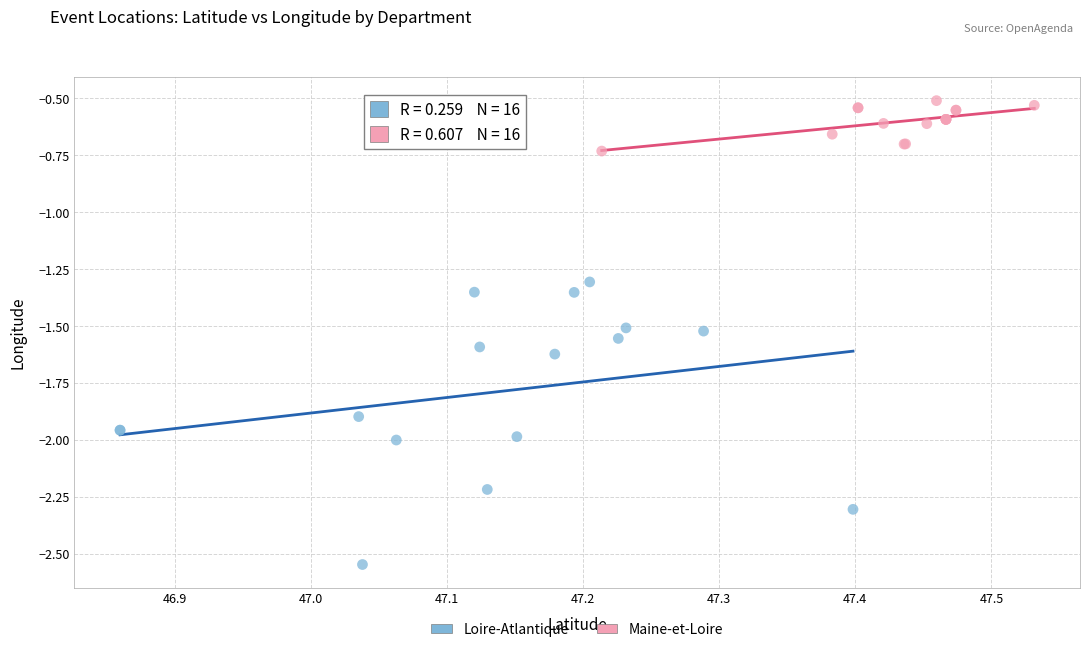

Which series has the widest spread of Y values?

Loire-Atlantique